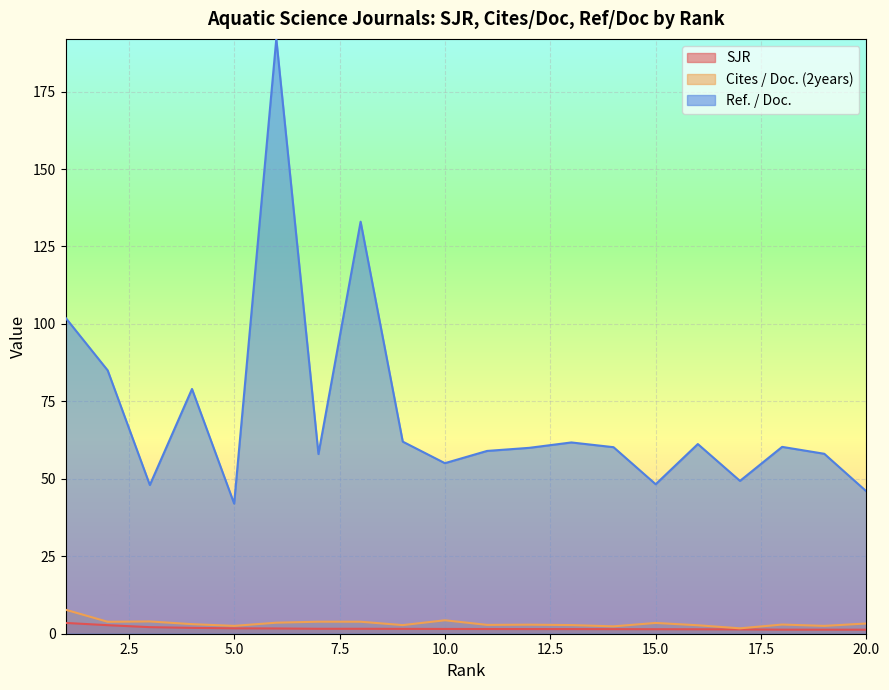

How many lines are shown in the chart?

3